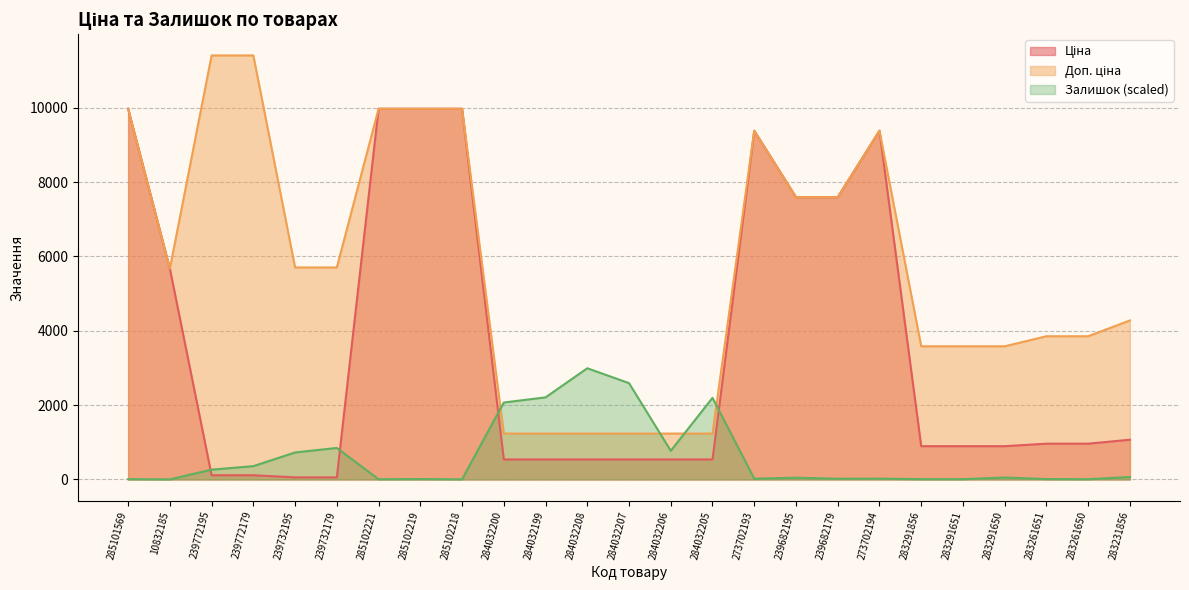

Where do Доп. ціна and Залишок first cross each other?

285102218 and 284032200